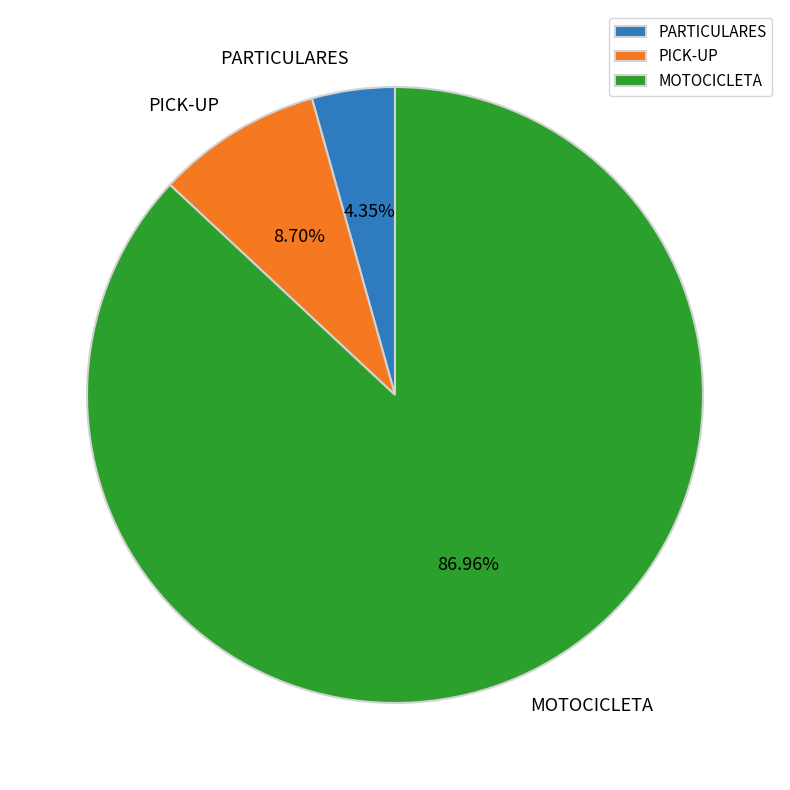

Which category has the smallest portion of the pie?

PARTICULARES